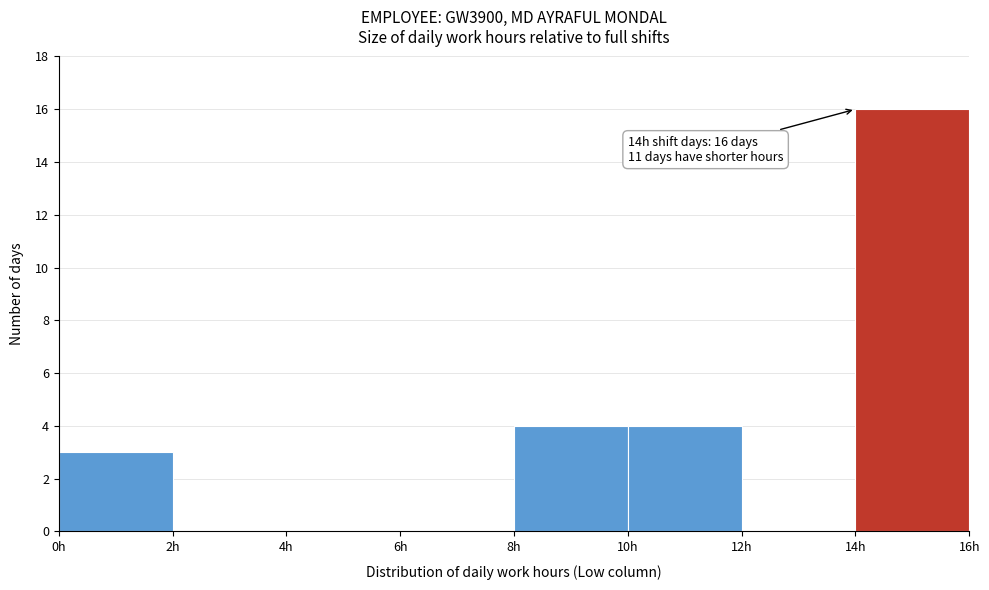

Which range on the x-axis has the tallest bar?

14 to 16